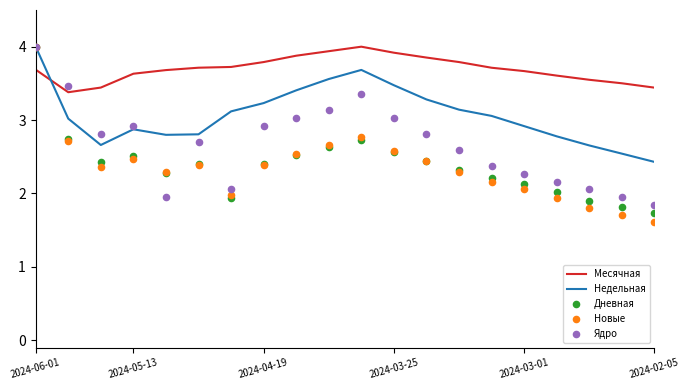

Which series contains the highest Y value?

Месячная